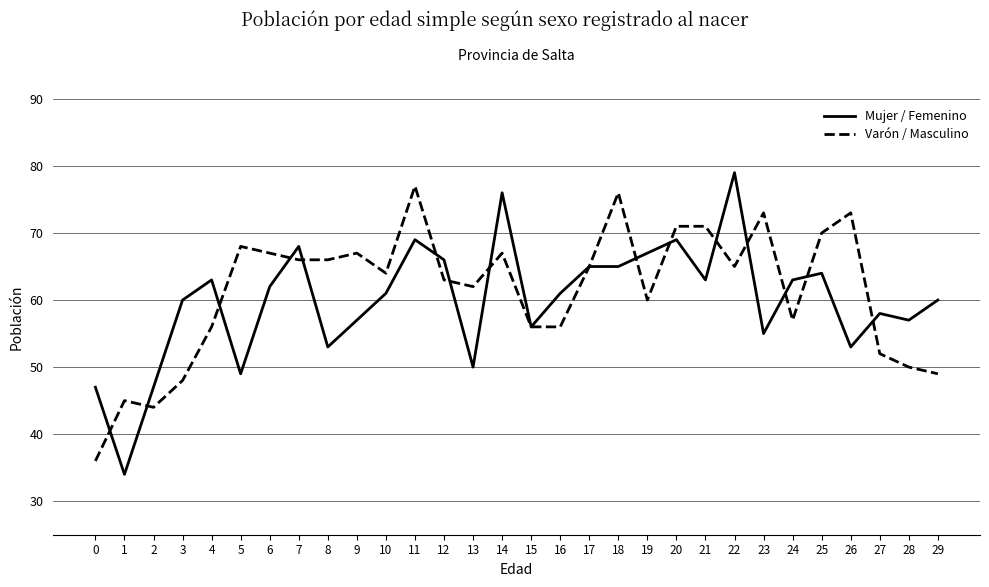

Rank the series at 6 from lowest to highest value.

Mujer / Femenino, Varón / Masculino